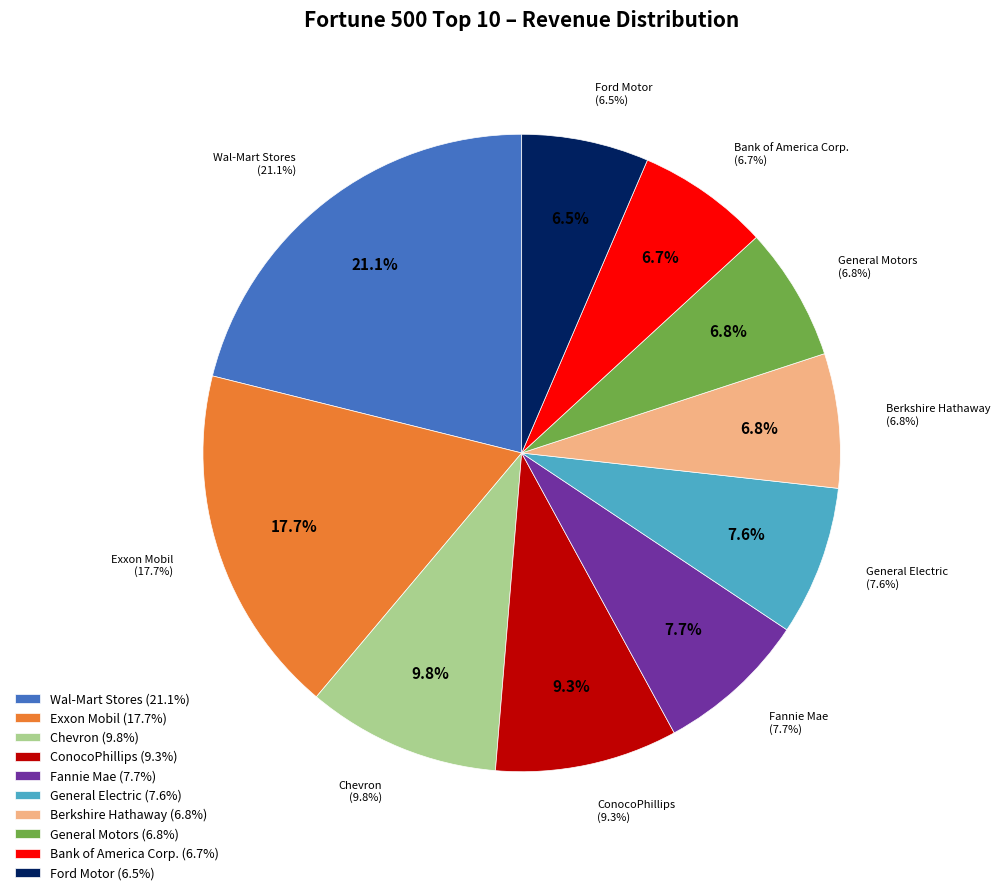

Is there a majority slice in this chart?

No